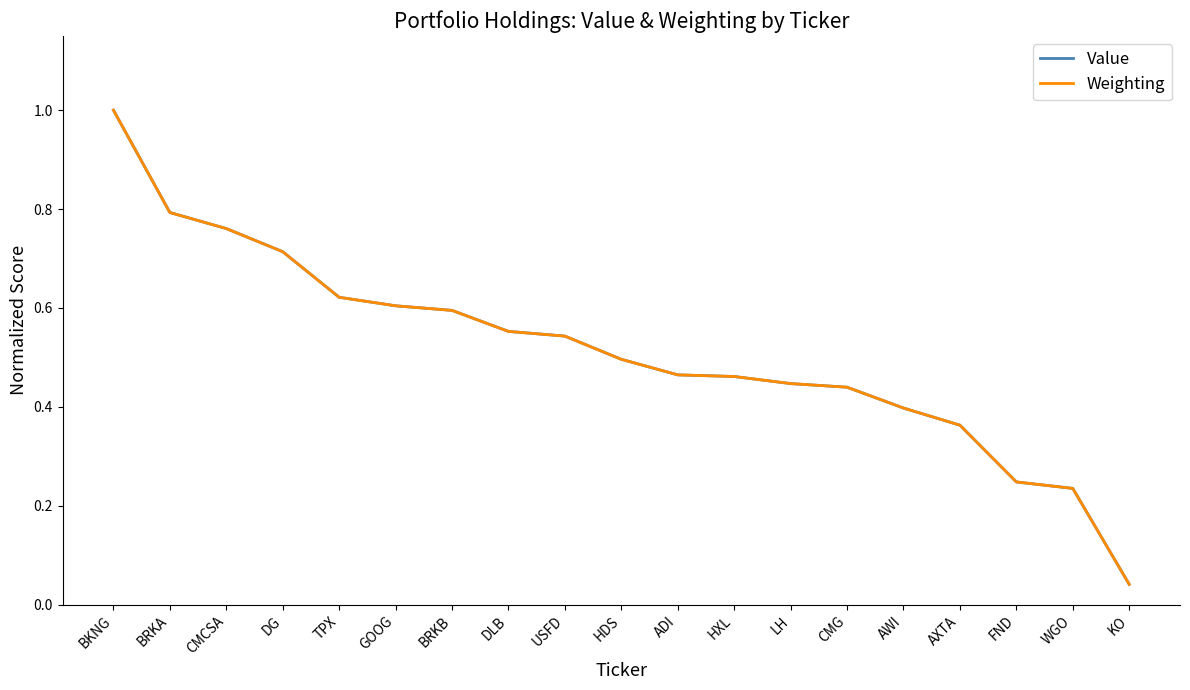

The Weighting series shows 0.2 at DG. True or false?

False